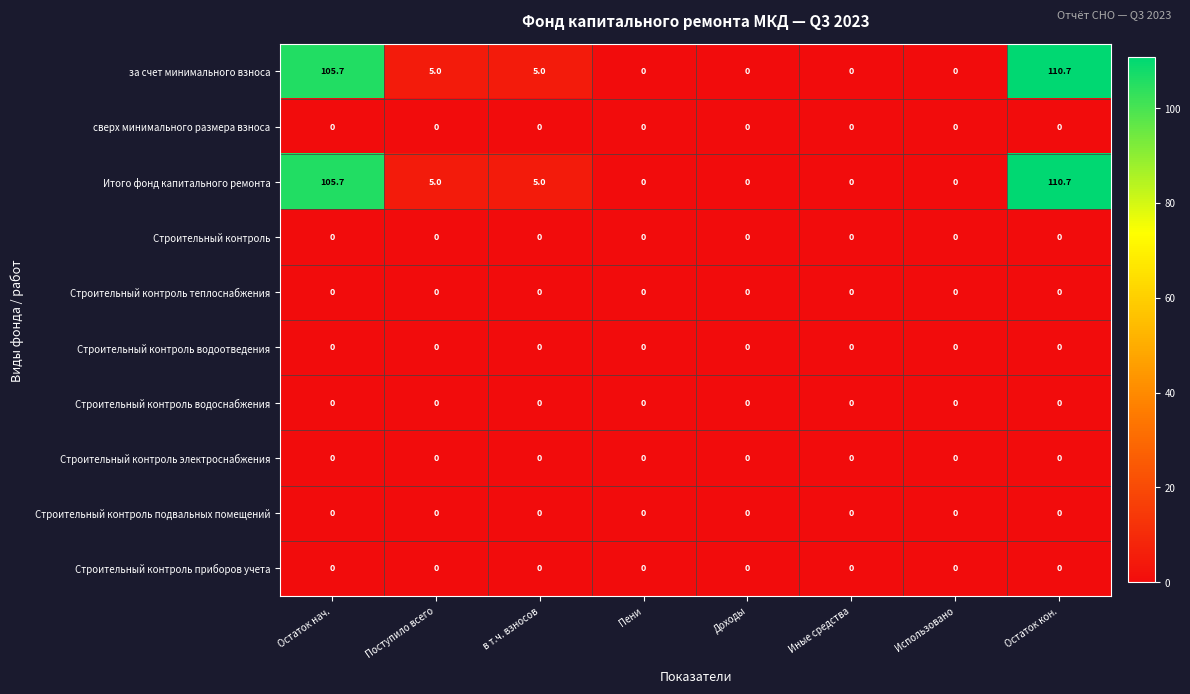

What is the maximum value shown in the chart?

110.7